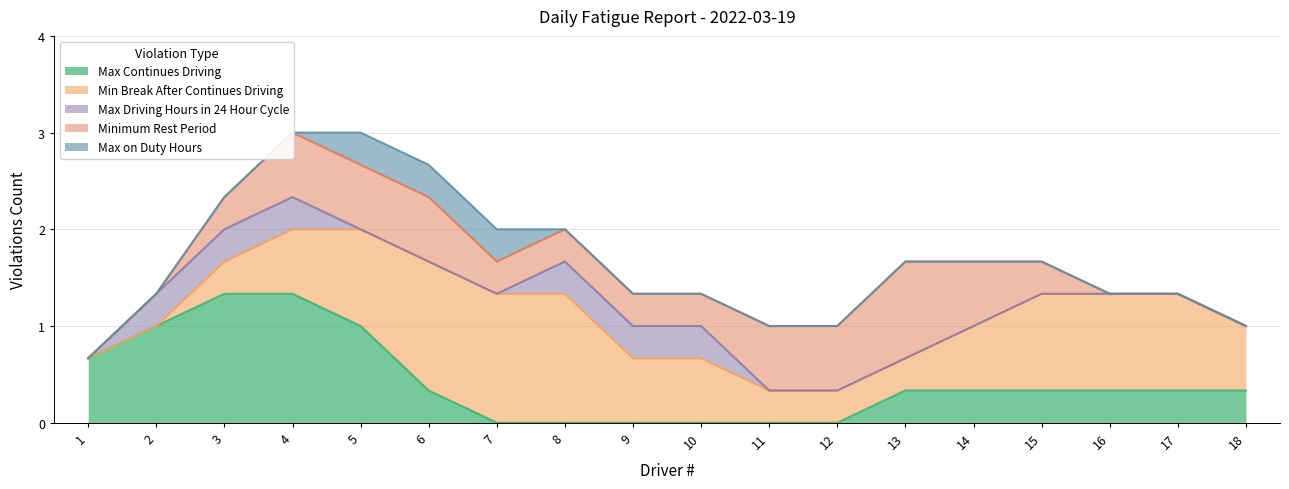

Which series ends up on top after the final intersection of Minimum Rest Period and Min Break After Continues Driving?

Minimum Rest Period